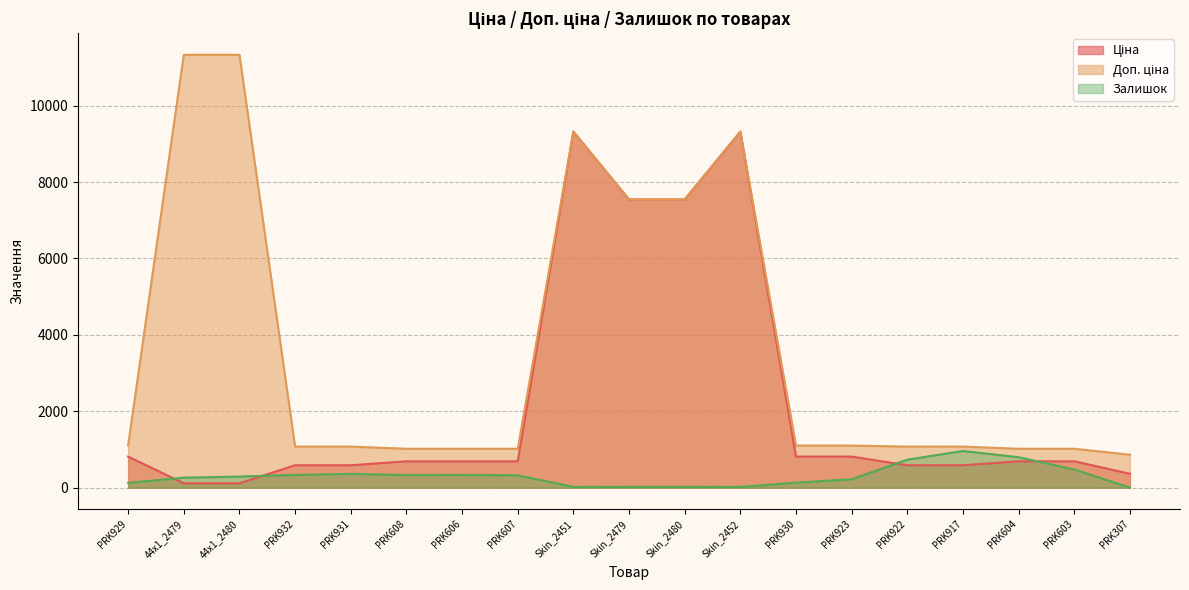

What is the sum of the Ціна values at 44x1_2480 and PRK922?

699.3